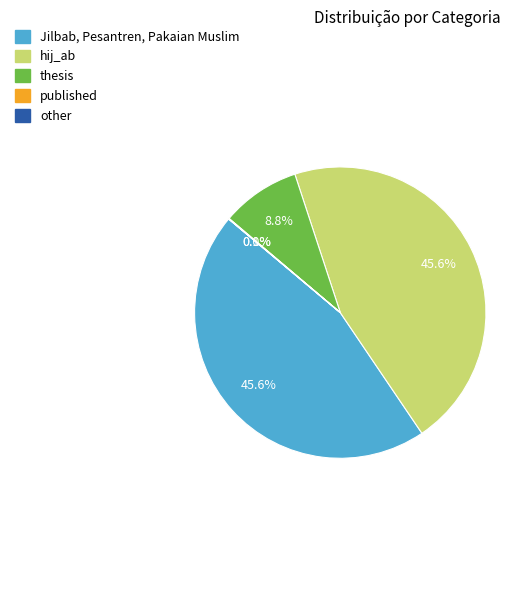

Is there a majority slice in this chart?

No